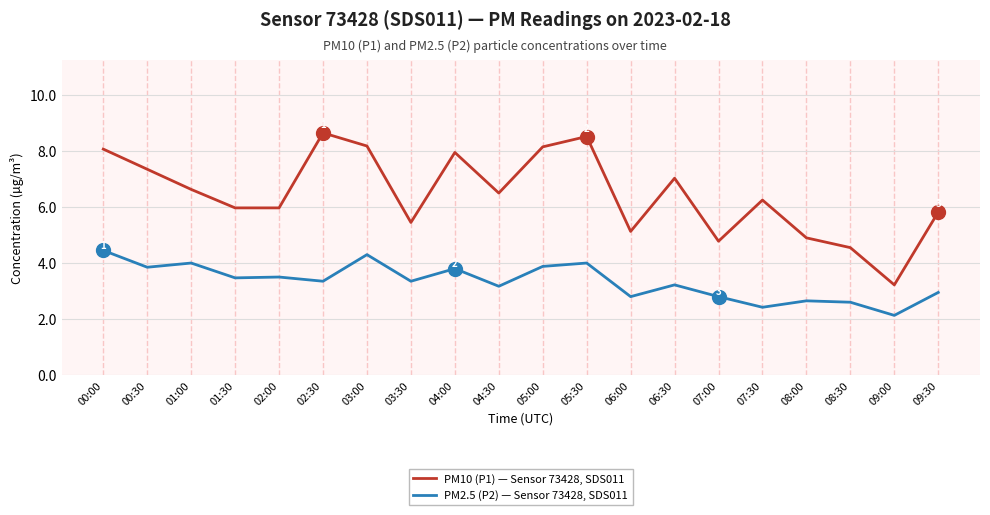

How many series are shown in this chart?

2